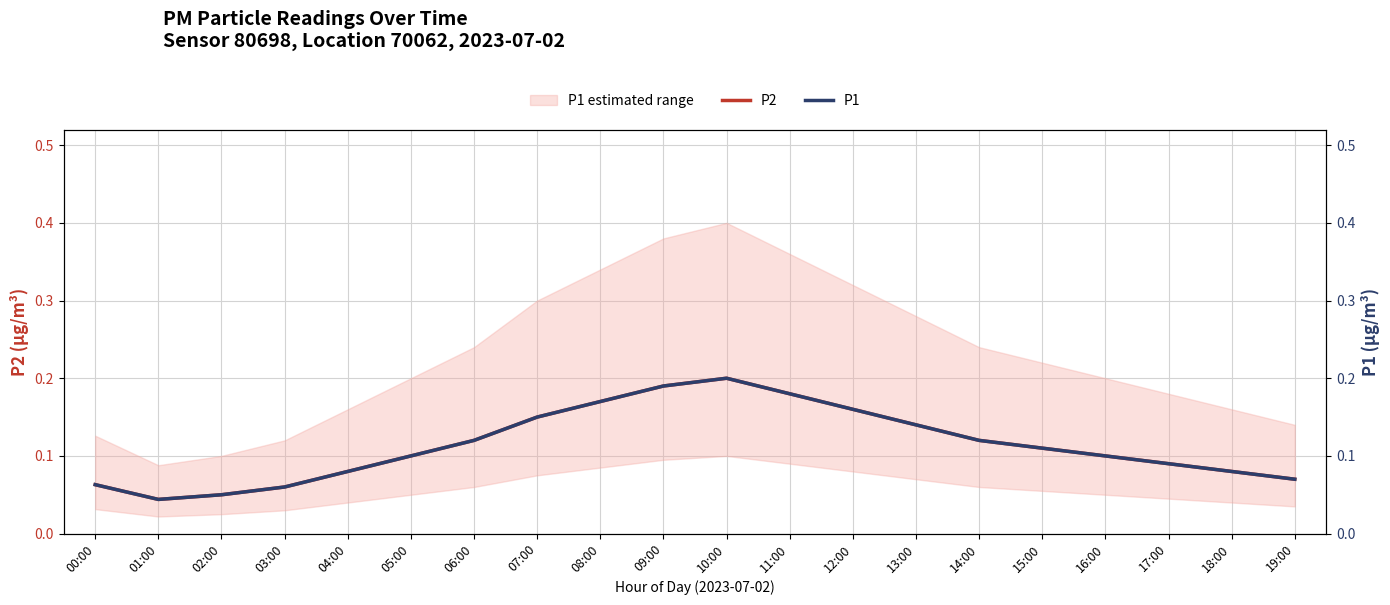

What position from the left is 01:00?

2